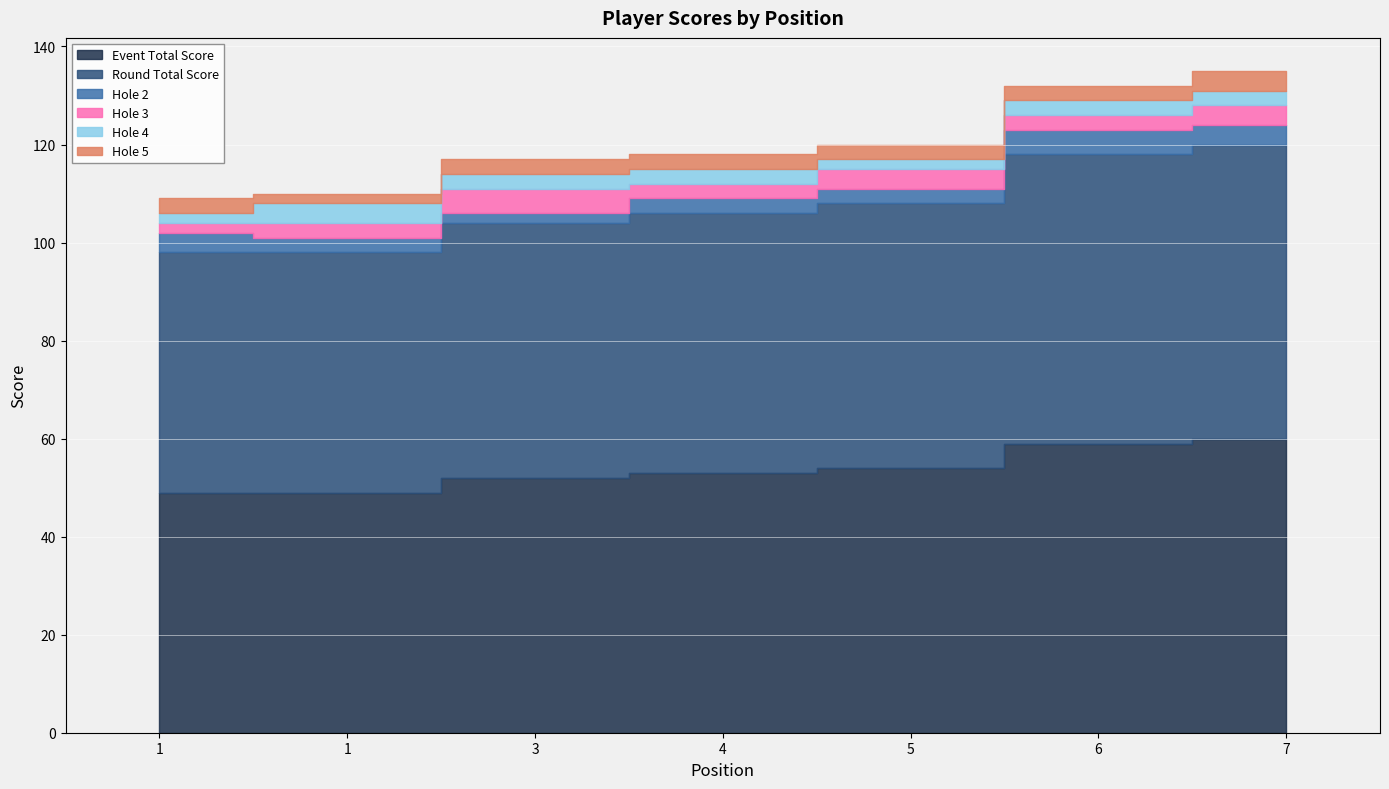

What are all the series names shown in the legend?

event_total_score, round_total_score, hole_2, hole_3, hole_4, hole_5